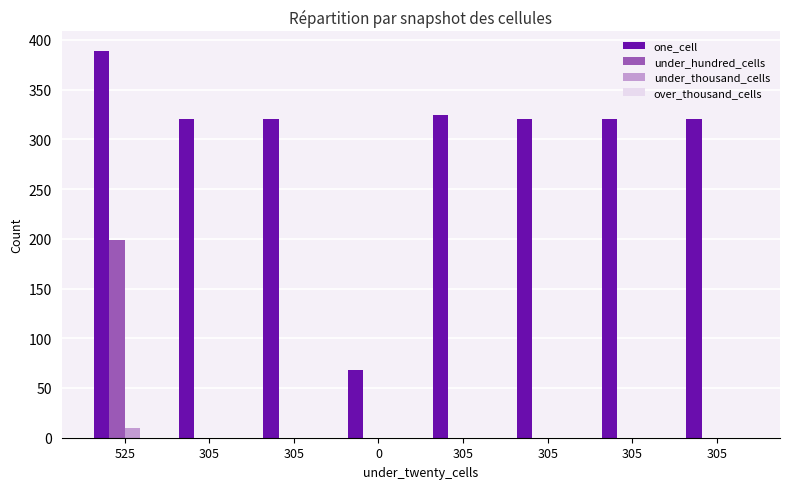

Reading right to left, what are all the values shown in this chart?

one_cell: 320	320	320	324	68	320	320	389
under_hundred_cells: 0	0	0	0	0	0	0	199
under_thousand_cells: 0	0	0	0	0	0	0	10
over_thousand_cells: 0	0	0	0	0	0	0	0